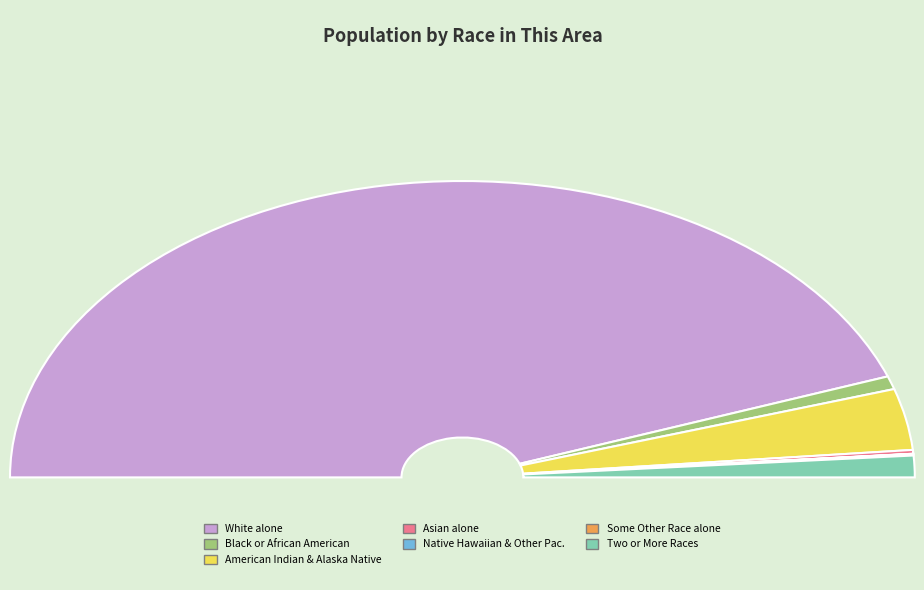

Is the sum of American Indian and Alaska Native and Native Hawaiian and Other Pacific Islander greater than half?

No